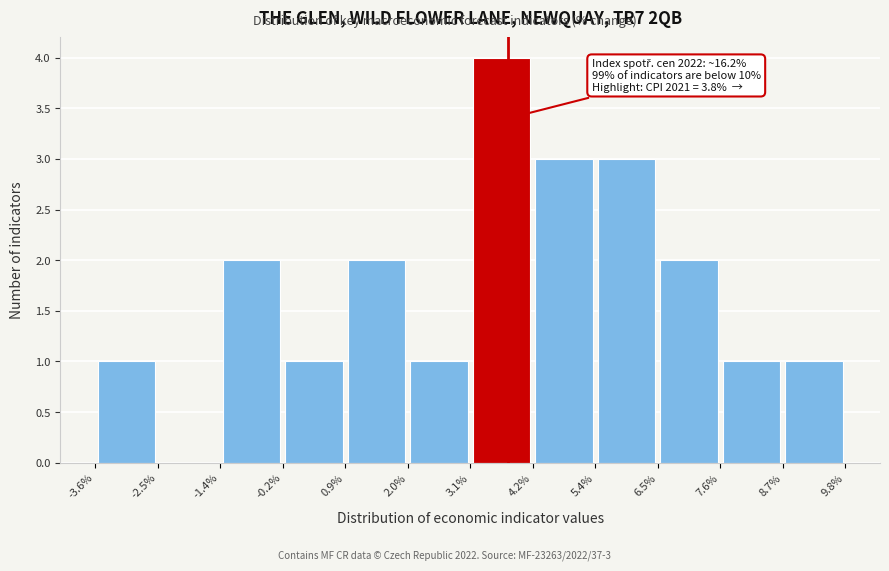

Over which range of the x-axis is the bar tallest?

3.1% to 4.2%